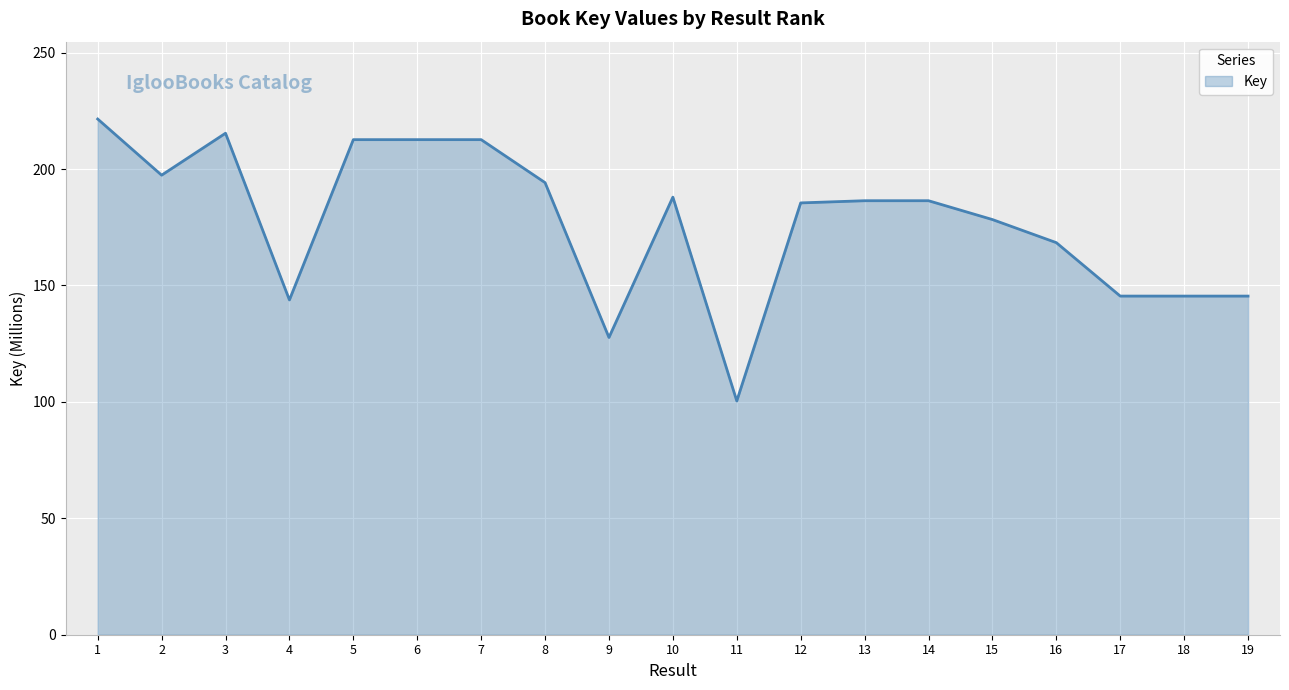

What is the ratio of the value at 9 to the value at 6?

0.6